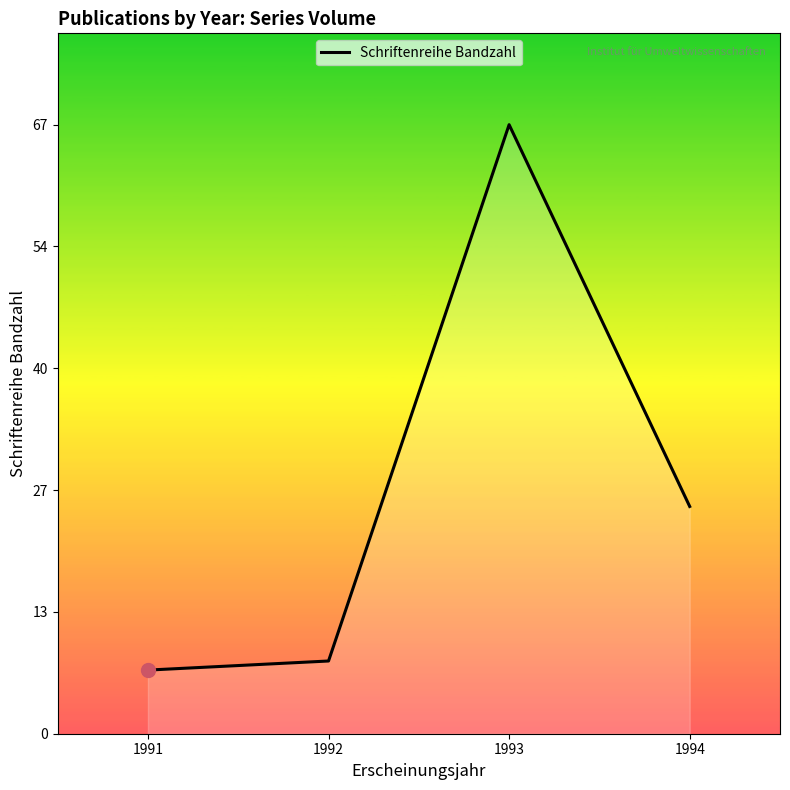

What is the sum of the values at 1993 and 1991?

74